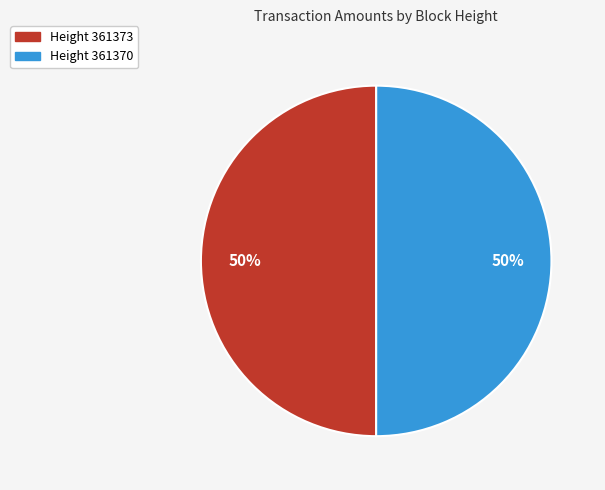

Approximately how many times larger is the value at Height 361373 compared to Height 361370?

1.0